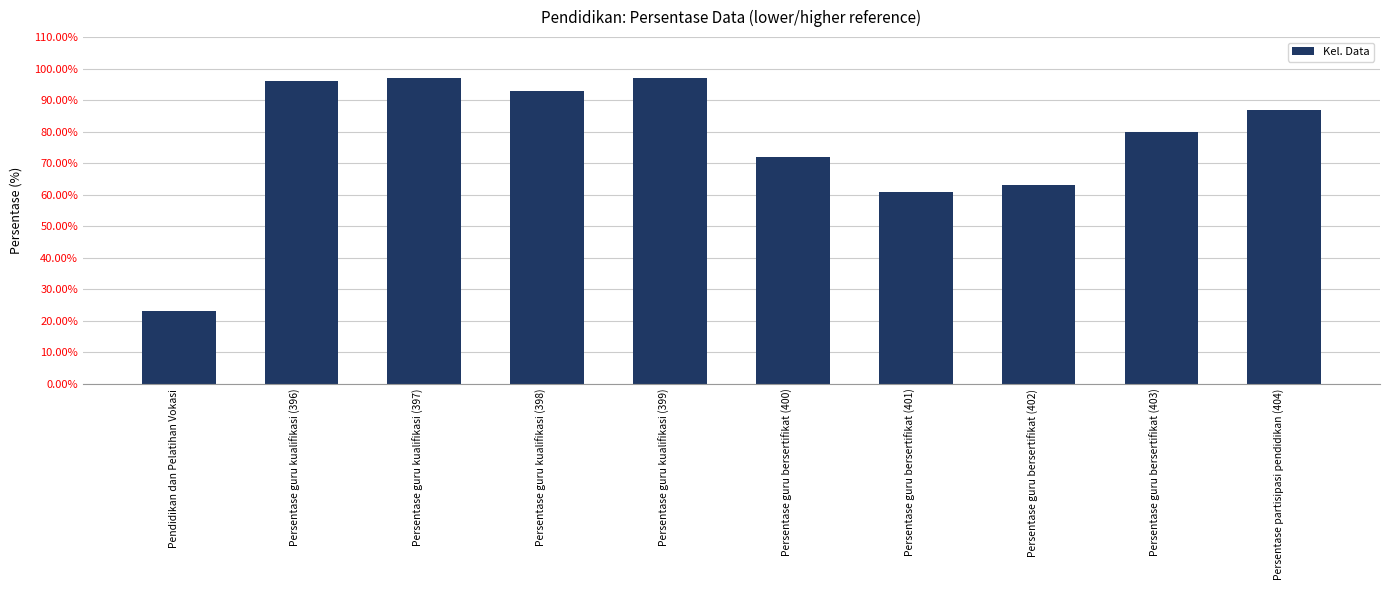

Which label corresponds to the smallest value in the chart?

Pendidikan dan Pelatihan Vokasi